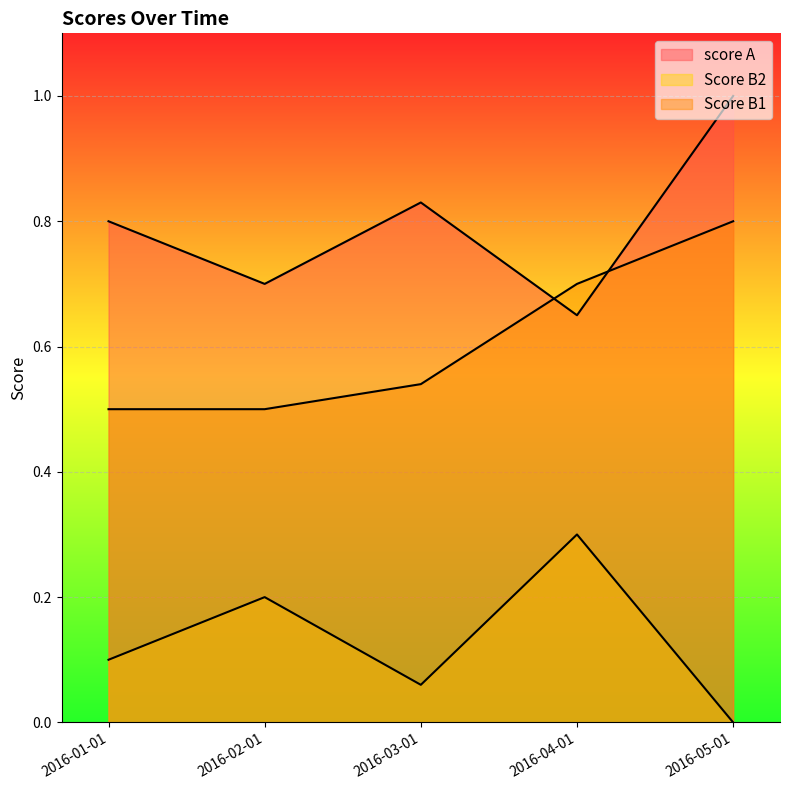

The value of score A at 2016-01-01 is 0.3. True or false?

False